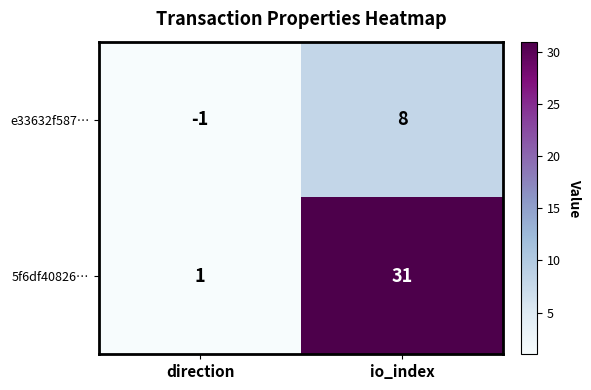

How many data points does each series have?

2